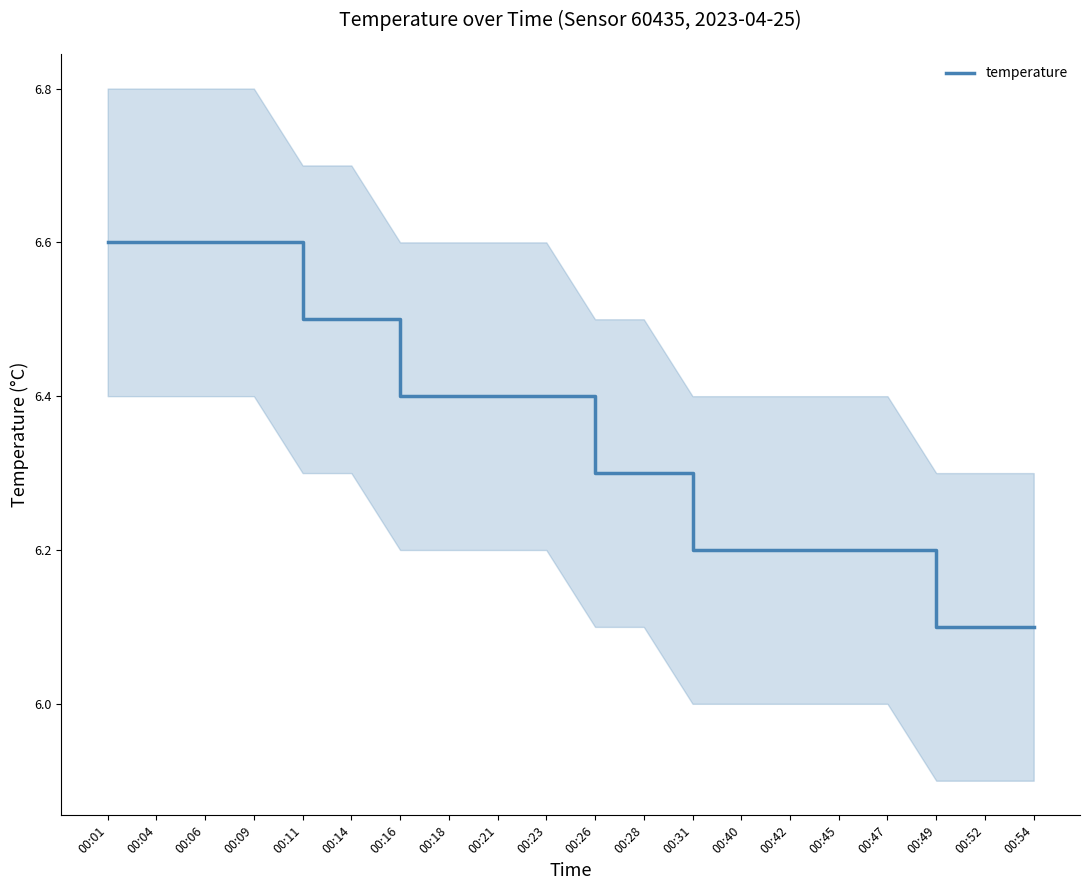

At which category does the chart reach its peak across all series?

00:01